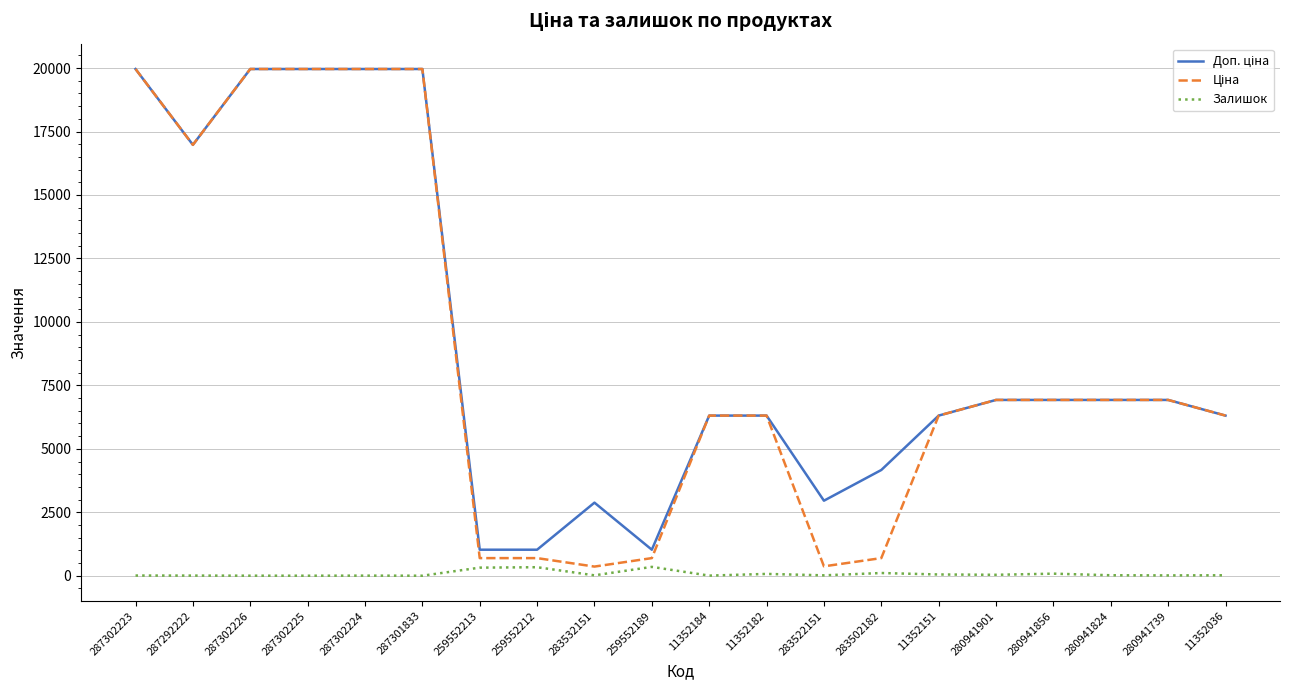

Is it true that Залишок equals 71.0 at 11352182?

True